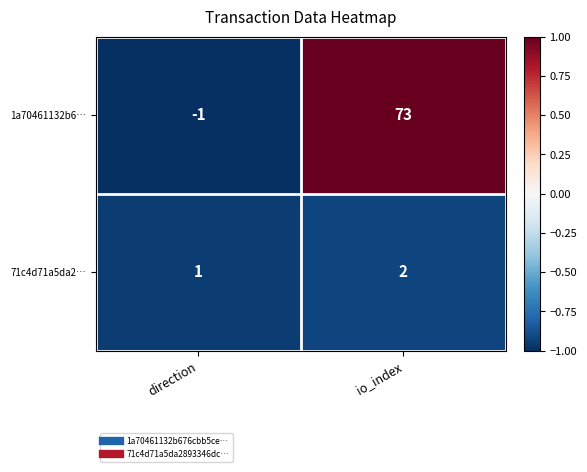

The 1a70461132b6… series shows 129 at io_index. True or false?

False